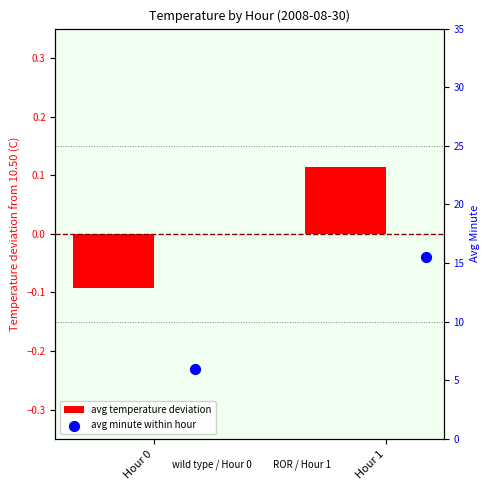

Is the value of avg temperature deviation at Hour 0 greater than the value of avg minute within hour at Hour 0?

No